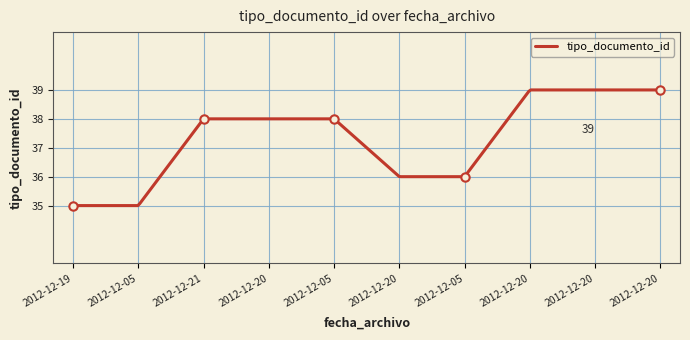

What is the average value?

37.3